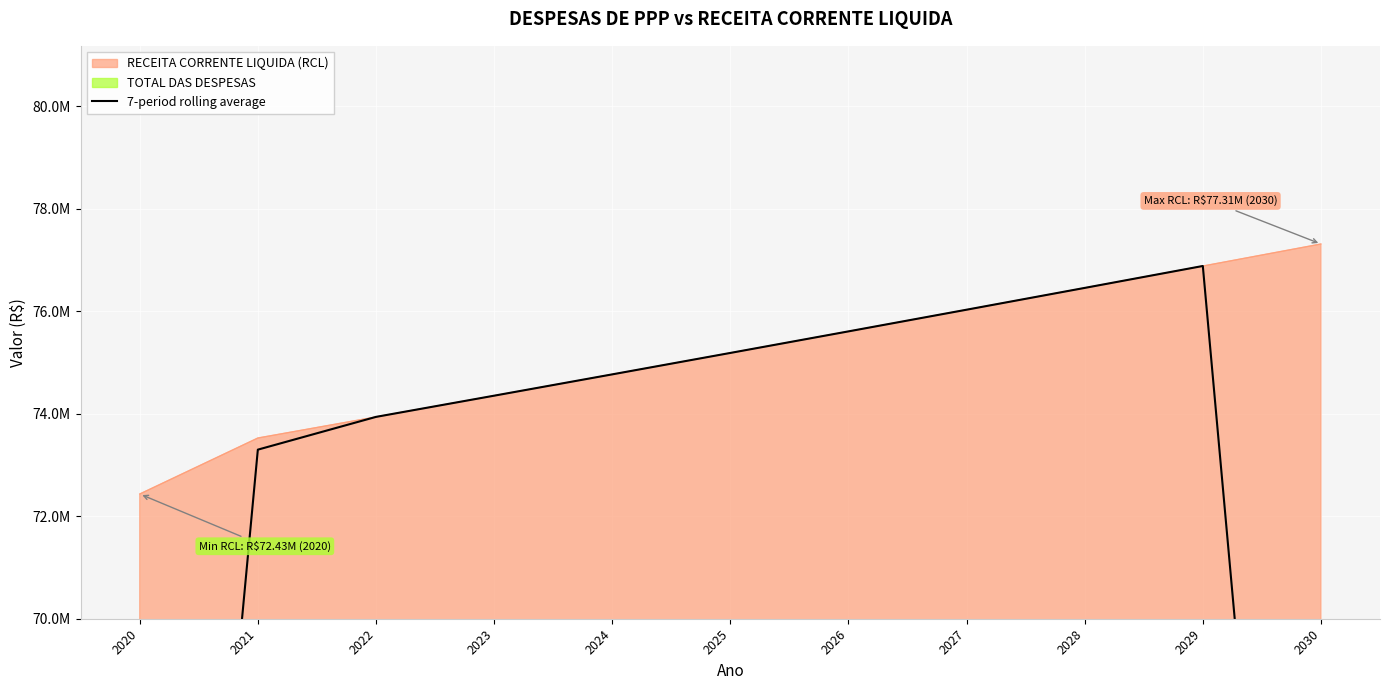

How many data points are above 74766663?

6